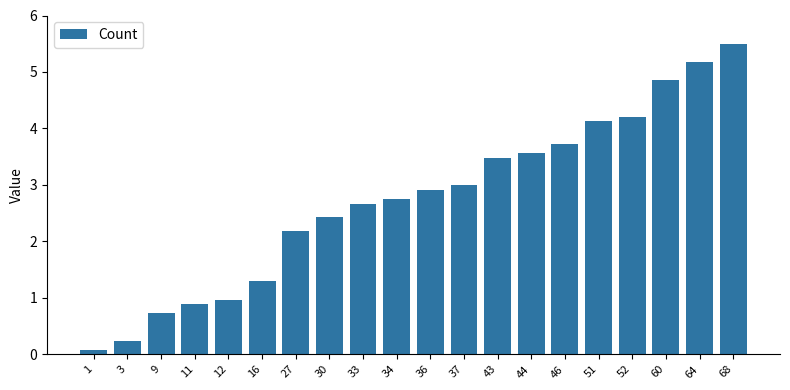

What is the difference between the second highest and minimum values?

5.1